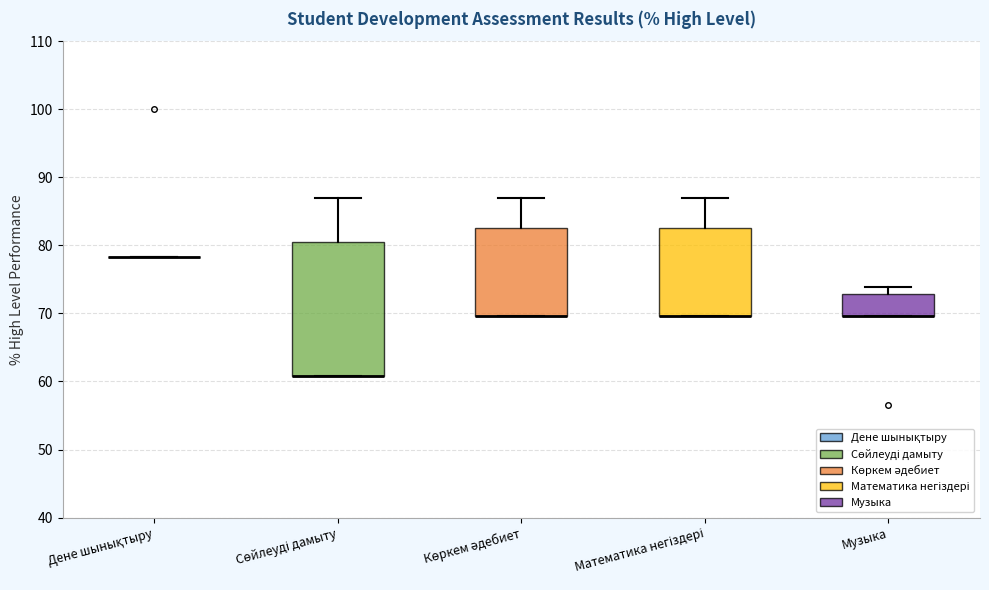

Reading left to right, read every box against the y-axis: the position of its median line, the range the box covers, and the ends of its whiskers. The values are not printed on the chart, so give them approximately, as read against the axis.

Дене шынықтыру: box collapsed to a line at 78, whiskers 78 to 78
Сөйлеуді дамыту: median 61 (drawn on the box's lower edge), box 61 to 80, whiskers 61 to 87
Көркем әдебиет: median 70 (drawn on the box's lower edge), box 70 to 83, whiskers 70 to 87
Математика негіздері: median 70 (drawn on the box's lower edge), box 70 to 83, whiskers 70 to 87
Музыка: median 70 (drawn on the box's lower edge), box 70 to 73, whiskers 70 to 74